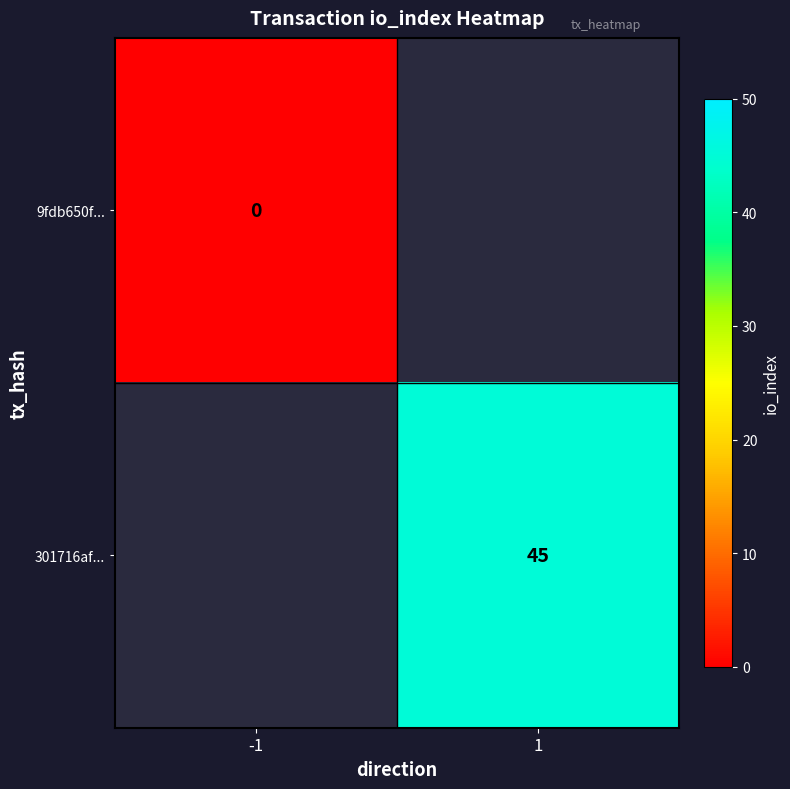

At -1, list the series in order from largest to smallest.

9fdb650f..., 301716af...